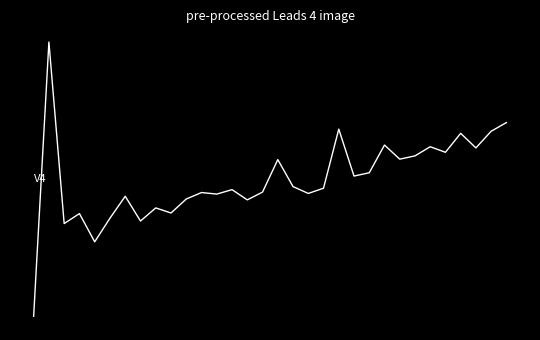

What is the difference between the maximum and minimum values?

0.5